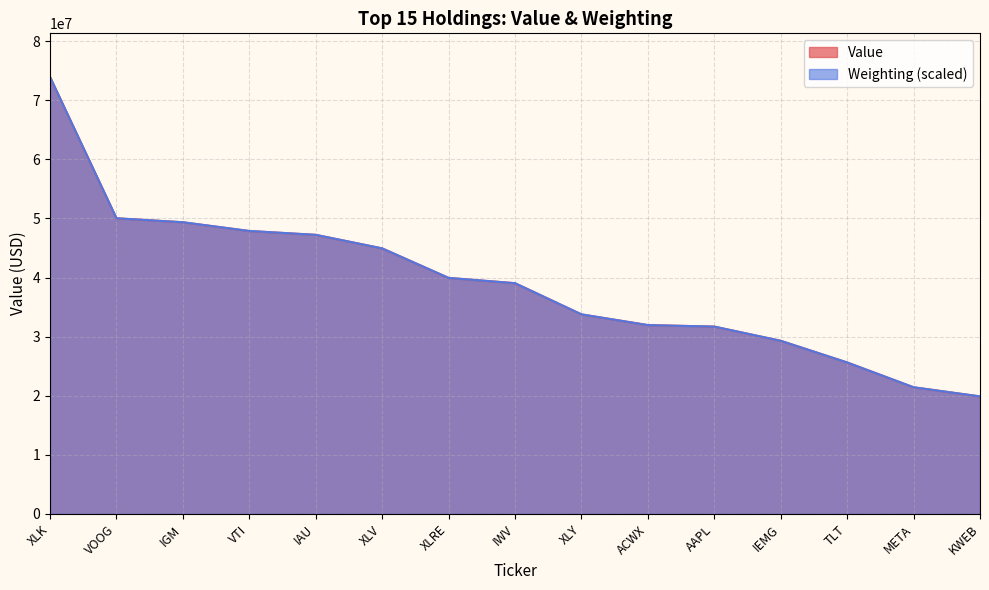

Reading left to right, transcribe all the data shown in this chart.

Value: XLK=73941000.0	VOOG=50034000.0	IGM=49363000.0	VTI=47883000.0	IAU=47235000.0	XLV=44940000.0	XLRE=39947000.0	IWV=39049000.0	XLY=33773000.0	ACWX=31962000.0	AAPL=31708000.0	IEMG=29300000.0	TLT=25638000.0	META=21435000.0	KWEB=19894000.0
Weighting: XLK=73941000.0	VOOG=50041079.1	IGM=49366724.5	VTI=47889094.6	IAU=47234573.9	XLV=44943751.6	XLRE=39945593.9	IWV=39053065.7	XLY=33777232.6	ACWX=31962425.3	AAPL=31704583.8	IEMG=29304674.8	TLT=25635392.3	META=21440509.9	KWEB=19893461.1